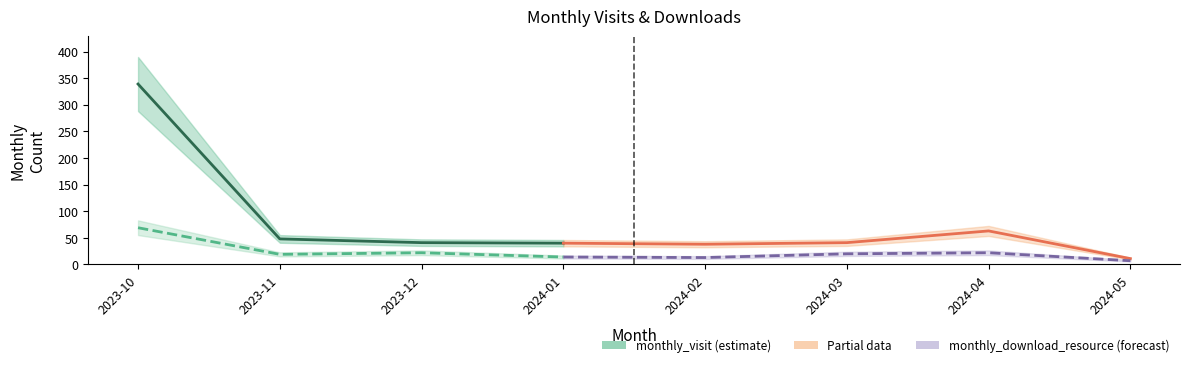

True or false: monthly_visit and monthly_download_resource cross at least once.

False